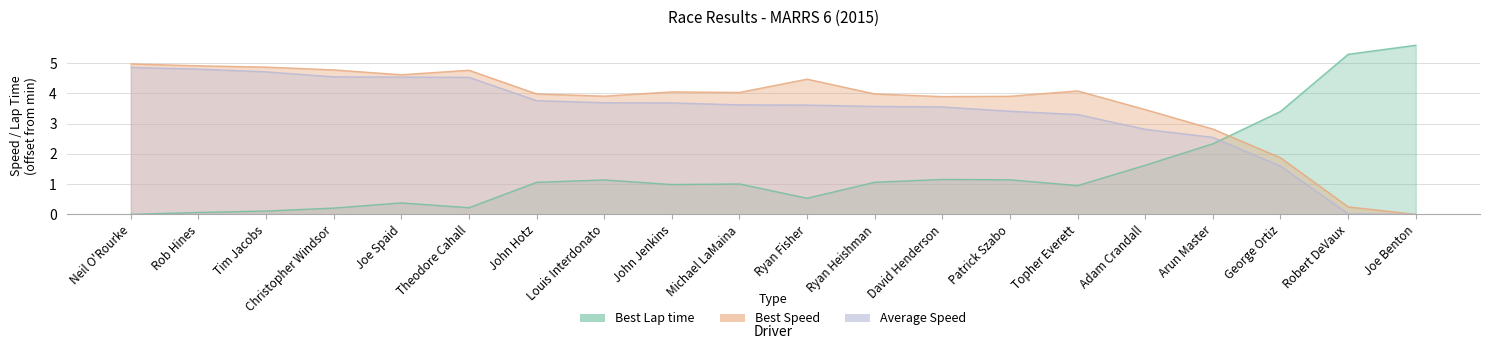

Rank the series at Adam Crandall from lowest to highest value.

Best Lap time, Average Speed, Best Speed